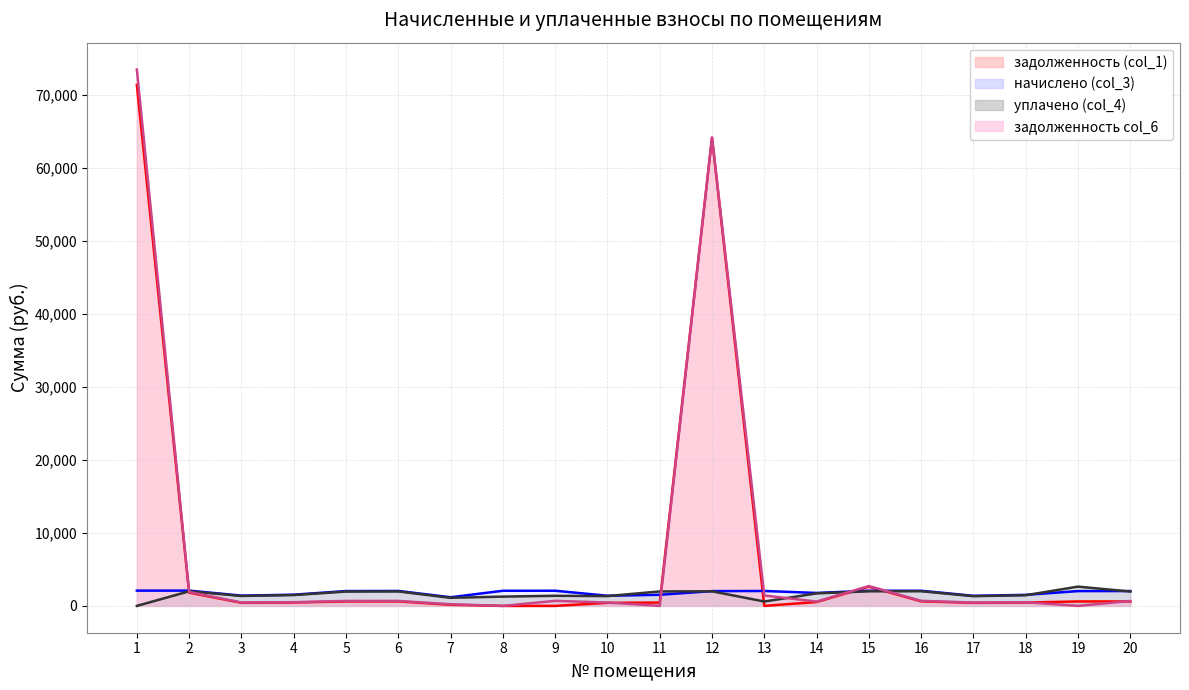

The задолженность col_6 series shows -43581.4 at 11. True or false?

False